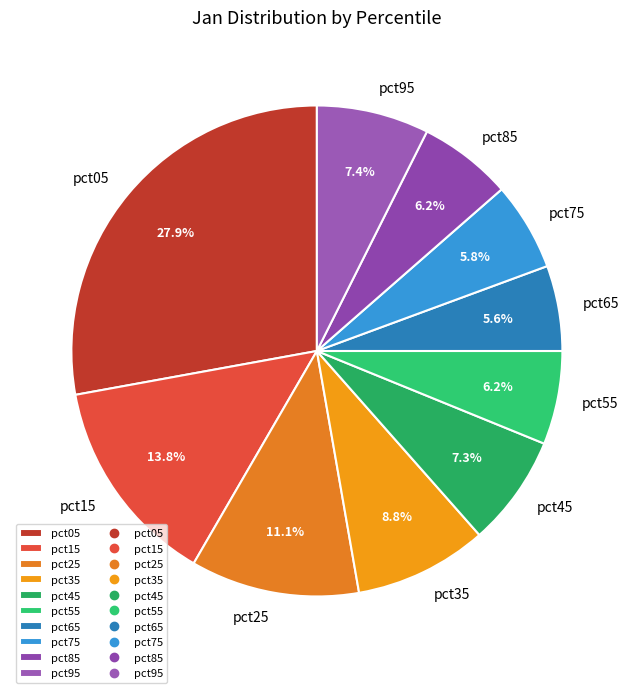

The pct85 slice represents 1% of the pie. True or false?

False